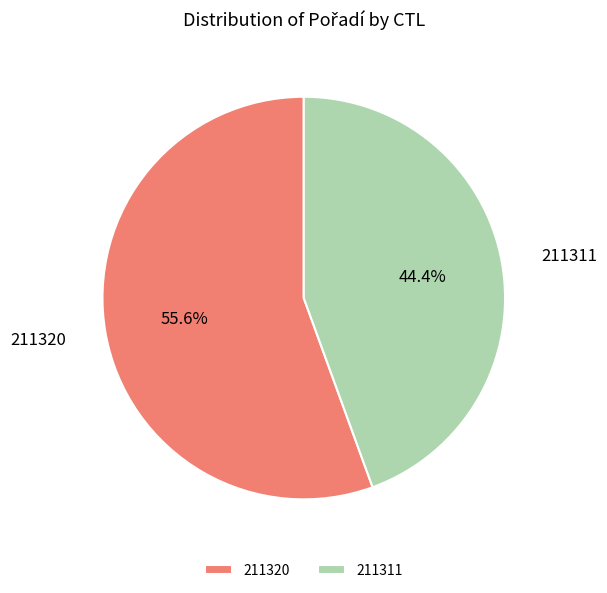

What percentage do 211311 and 211320 together represent?

100.0%